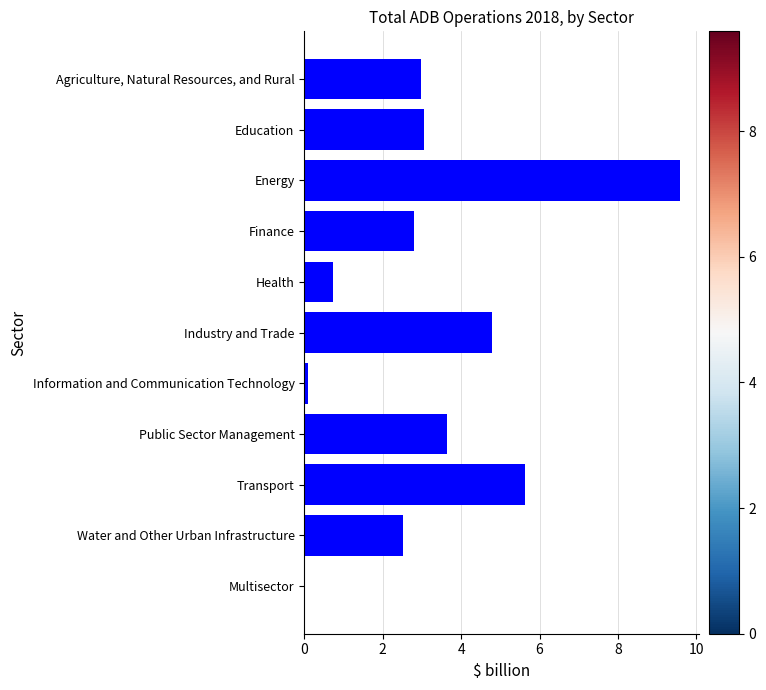

What is the change in value from Finance to Health?

-2.1